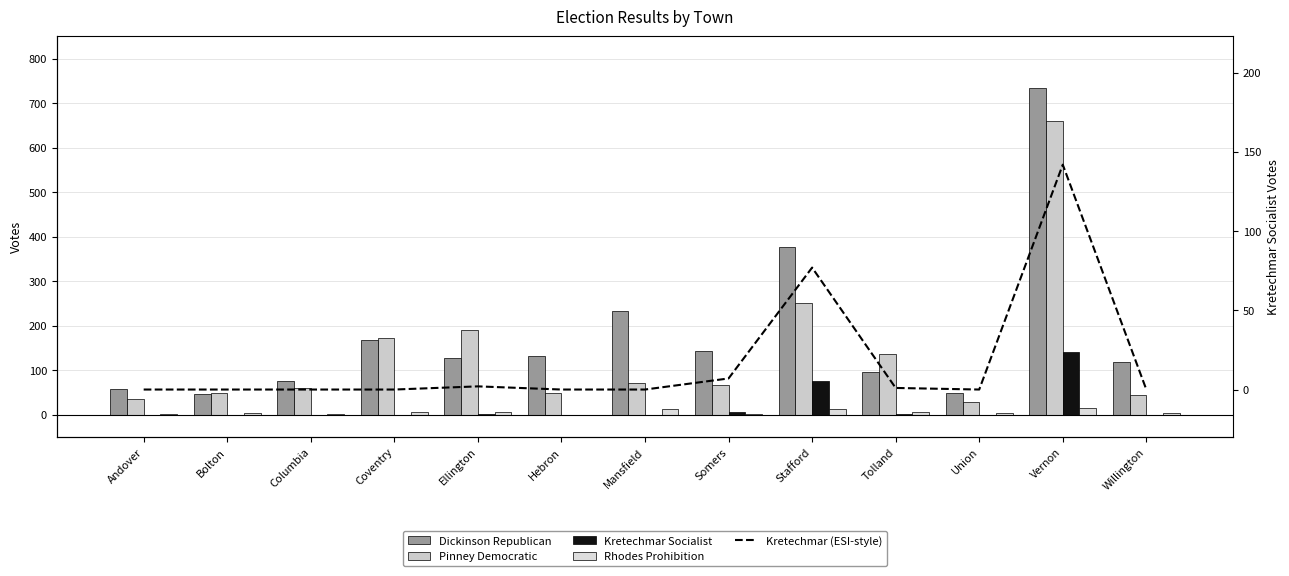

What is the value of the Rhodes Prohibition bar at the 10th from the left?

6